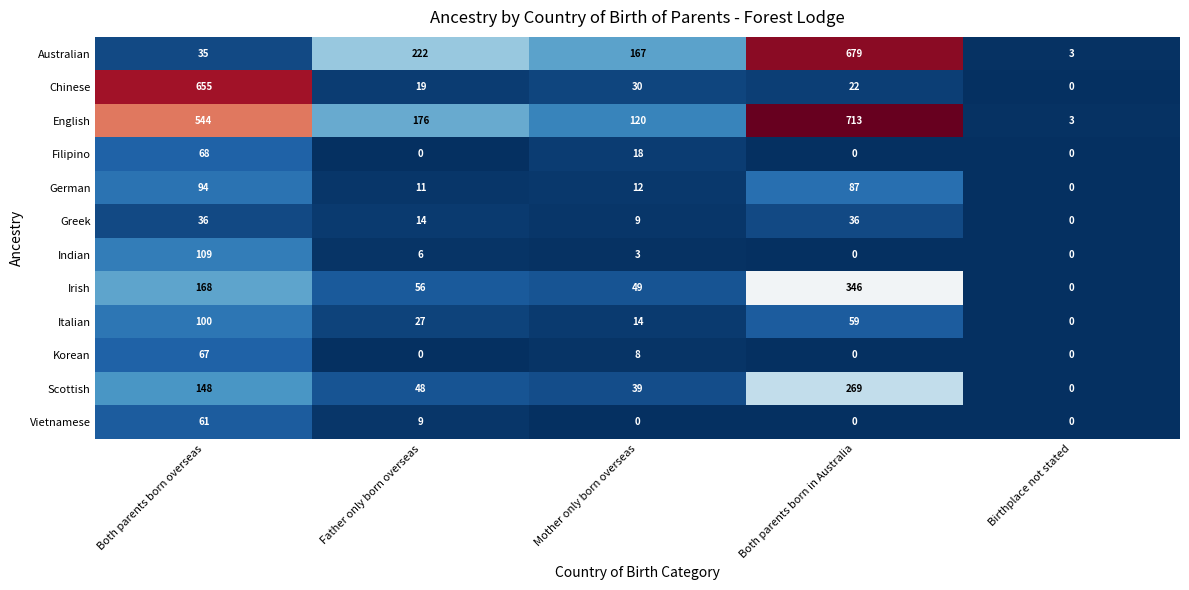

Where does the Irish series first go above 56?

Both parents born overseas